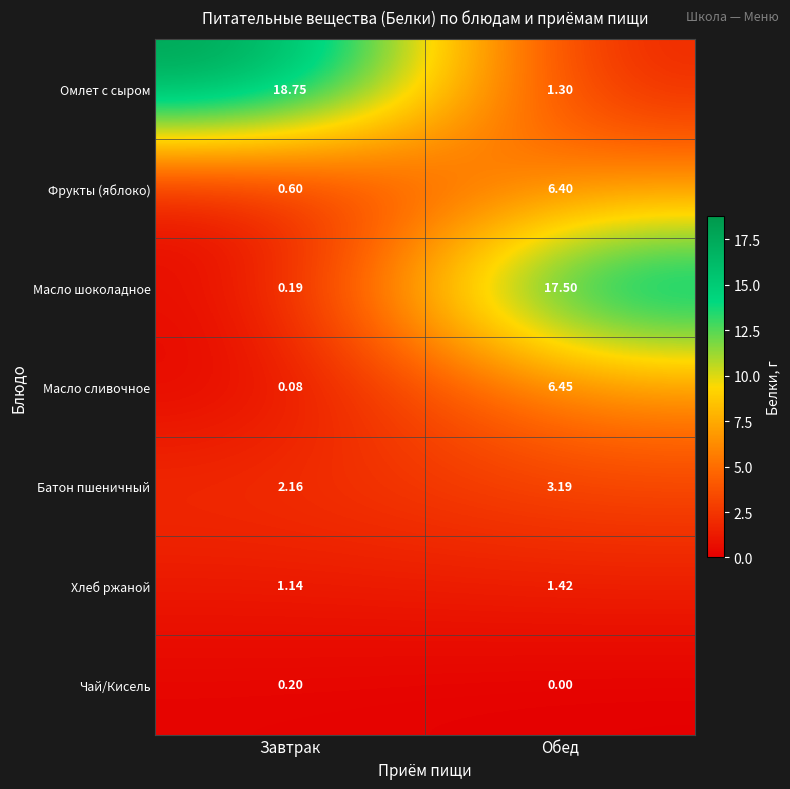

At which category is the sum across all series the highest?

Обед